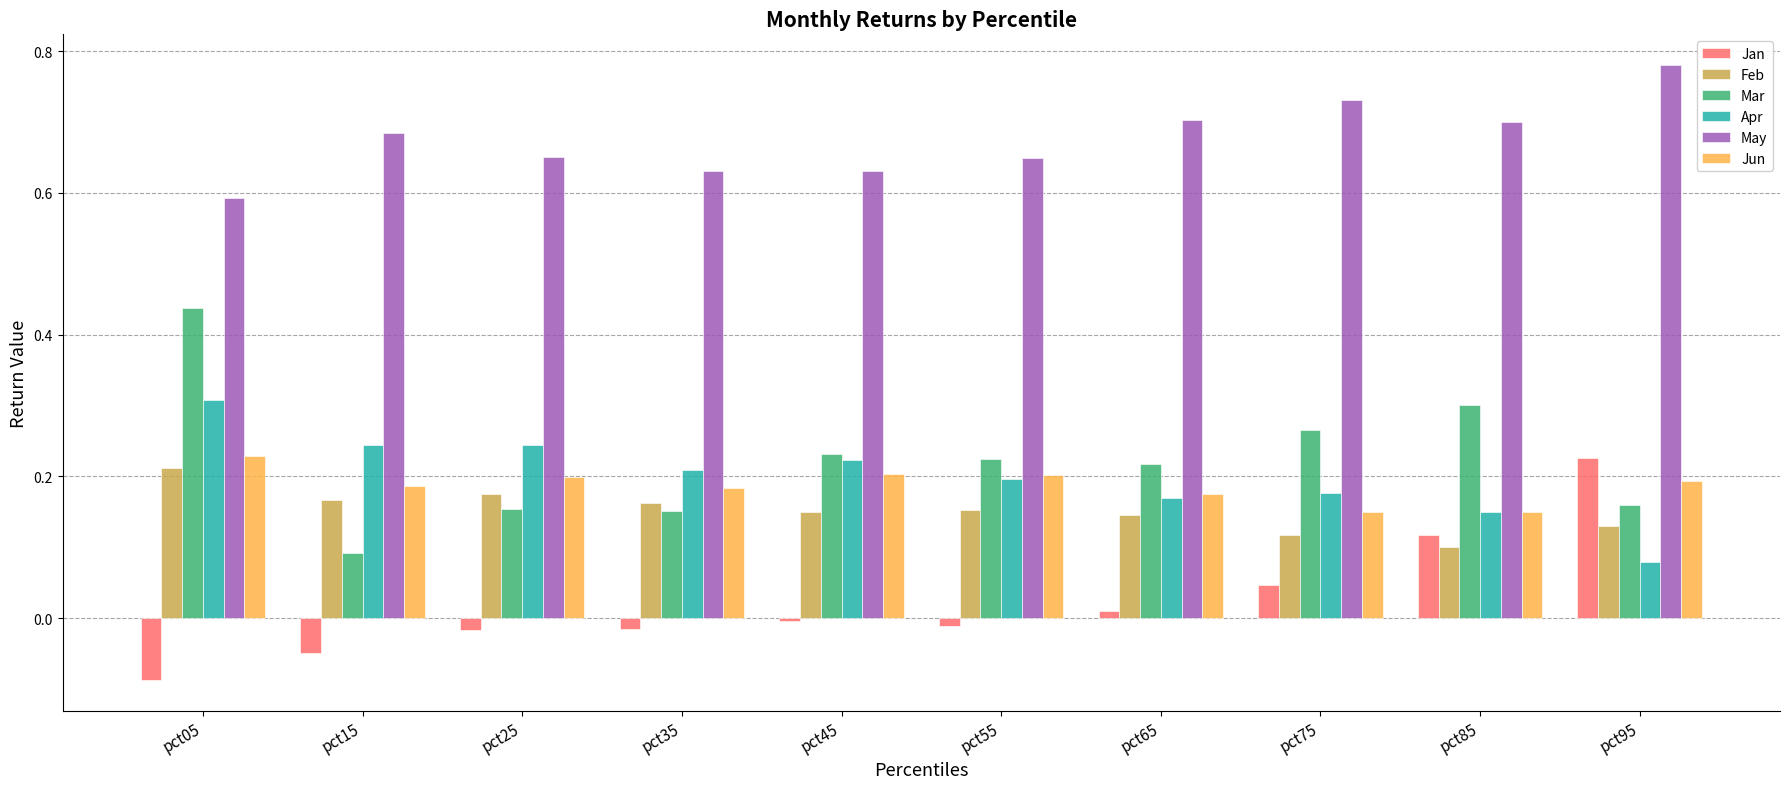

At which category does the chart reach its peak across all series?

pct95